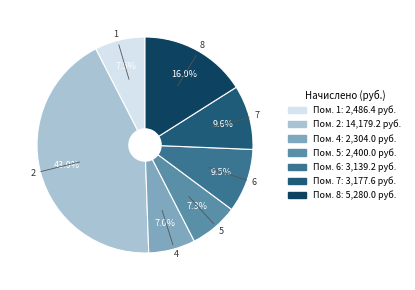

Is there any slice that represents more than half of the pie?

No